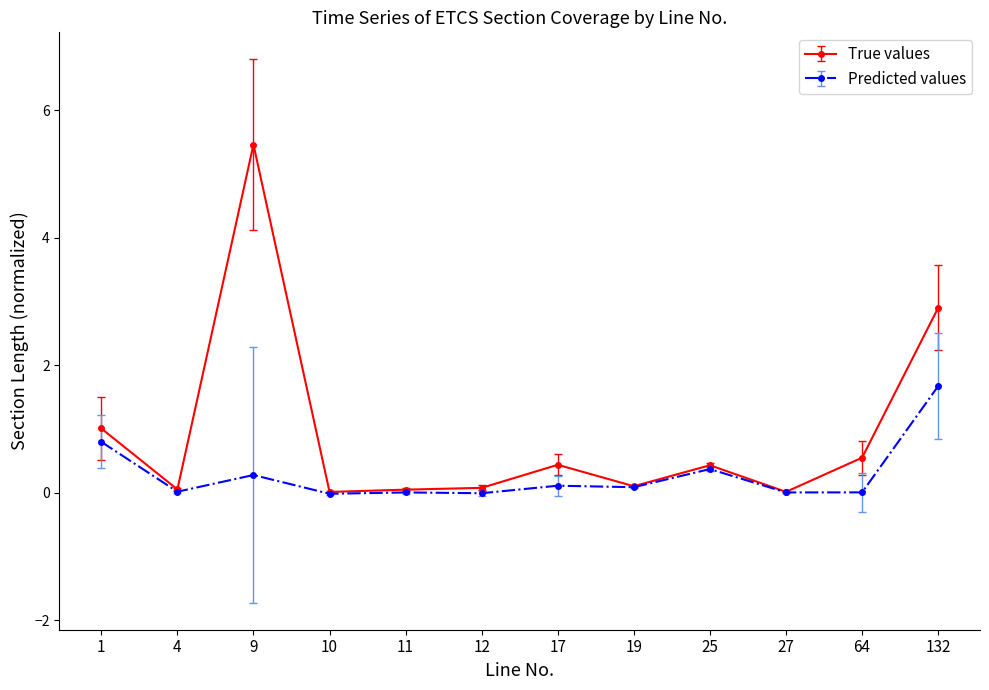

Which category has the highest value in the True values series?

9